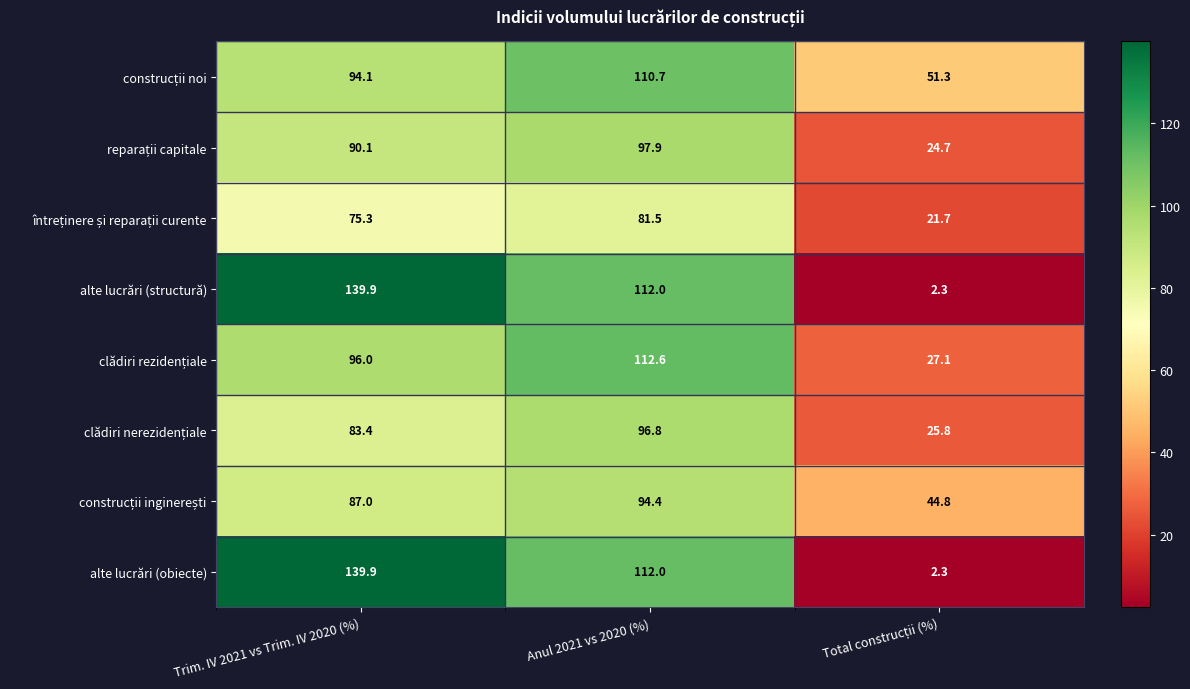

What is the sum of the alte lucrări (structură) values at Trim. IV 2021 vs Trim. IV 2020 (%) and Anul 2021 vs 2020 (%)?

251.9